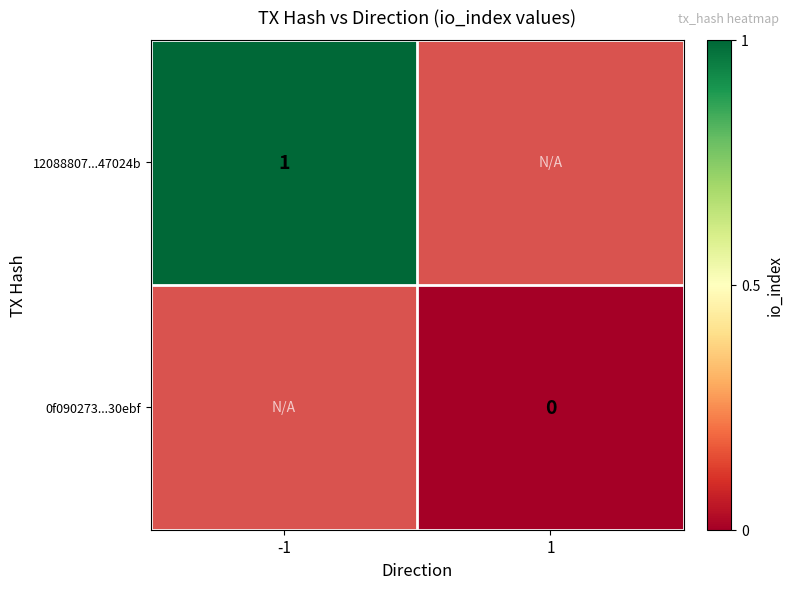

Is it true that 12088807...47024b equals 0 at -1?

False